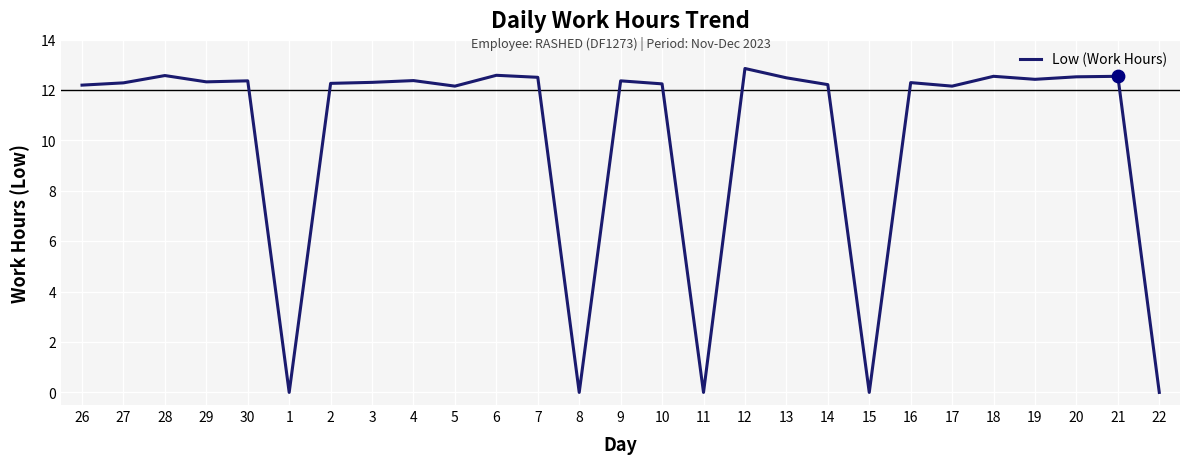

What is the change in value from 30 to 1?

-12.4